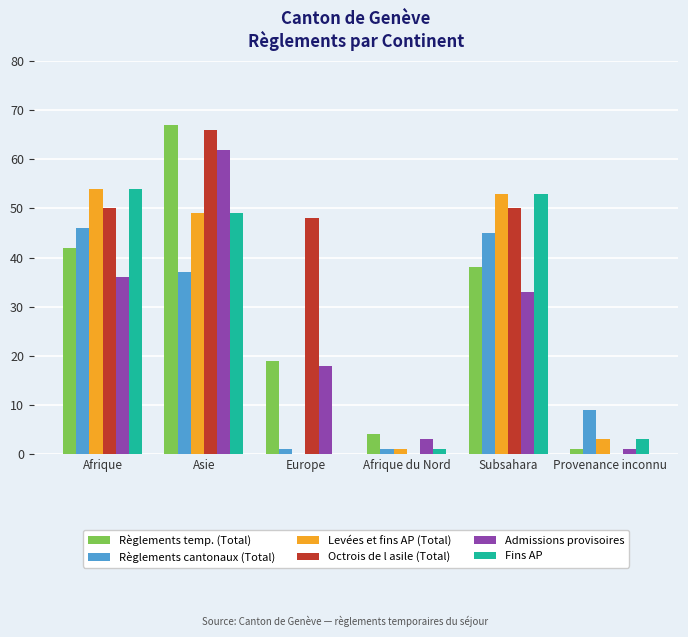

Is the value of Octrois de l asile (Total) at Afrique du Nord greater than the value of Règlements temp. (Total) at Asie?

No